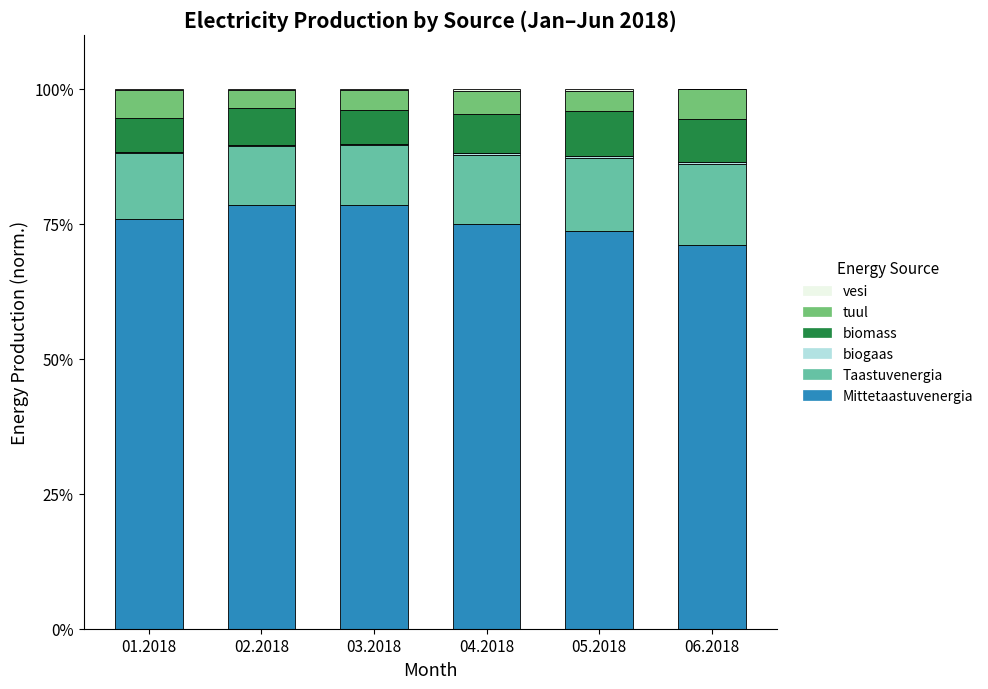

What is the highest value of the Mittetaastuvenergia series?

78.6